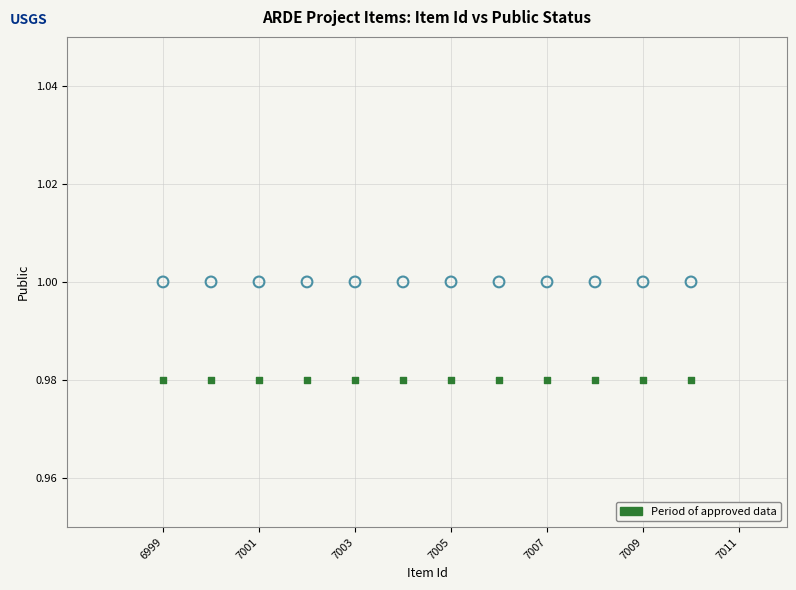

How many points are shown in the scatter plot?

24